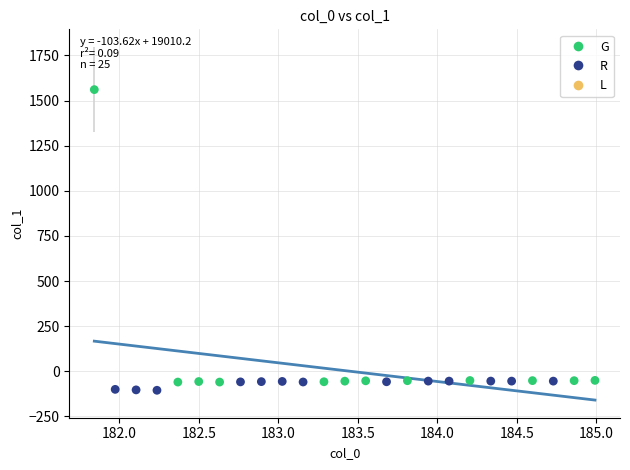

Which series reaches the maximum Y coordinate?

G